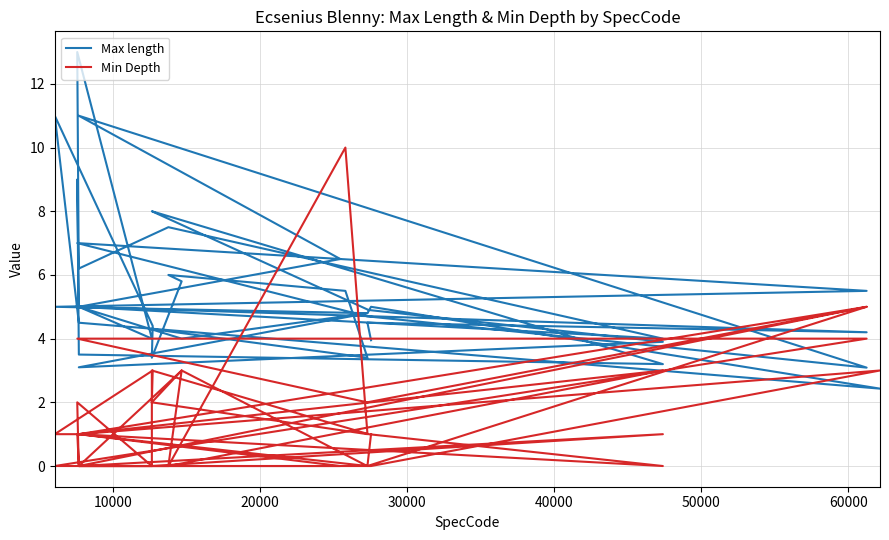

True or false: Min Depth has more than 1 points higher than both neighbors.

True